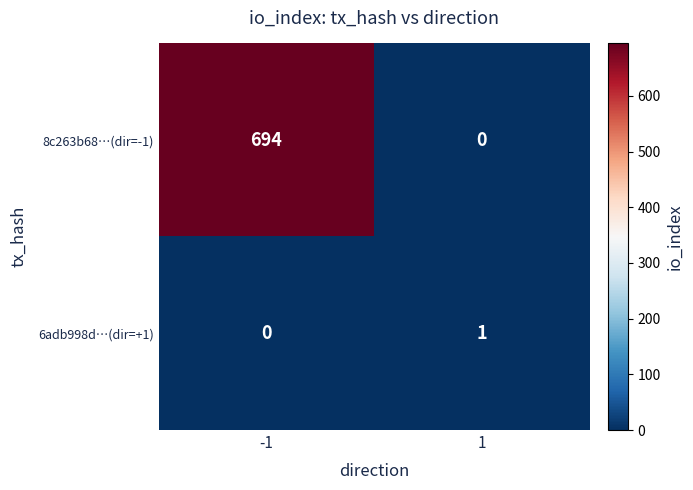

List the series in order of their overall mean, lowest first.

6adb998d…(dir=+1), 8c263b68…(dir=-1)